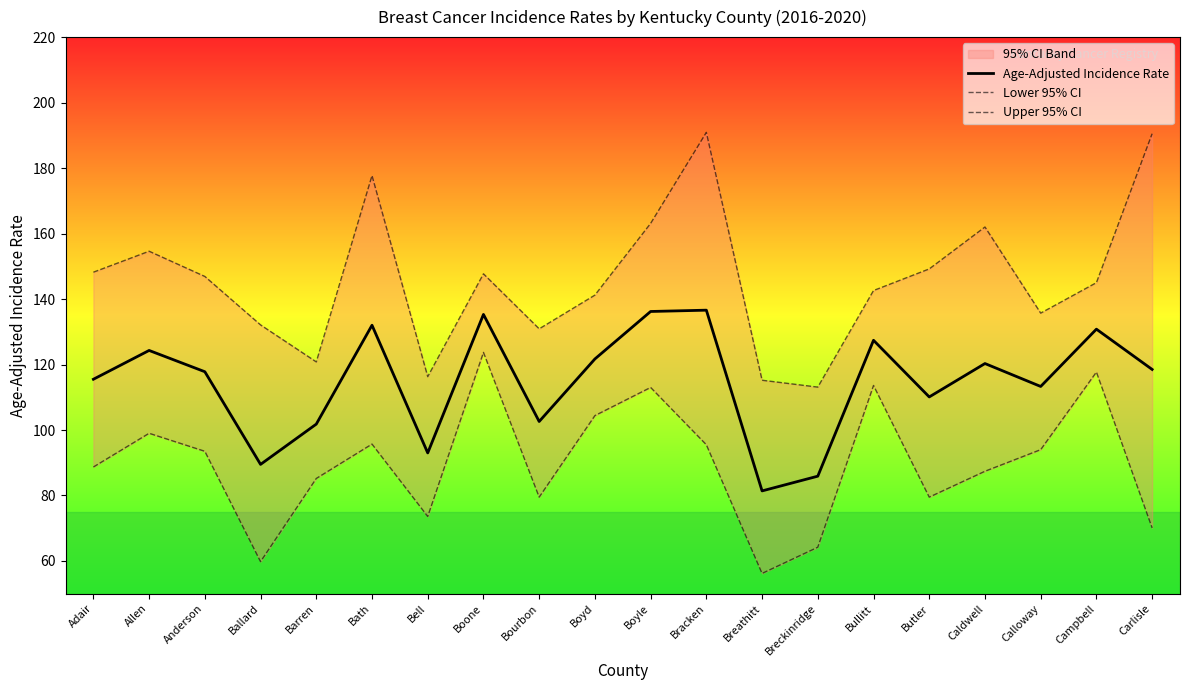

Reading right to left, list all the values displayed in this chart.

Age-Adjusted Incidence Rate: Carlisle=118.5	Campbell=130.8	Calloway=113.3	Caldwell=120.3	Butler=110.1	Bullitt=127.4	Breckinridge=85.9	Breathitt=81.4	Bracken=136.6	Boyle=136.2	Boyd=121.7	Bourbon=102.6	Boone=135.3	Bell=93.0	Bath=132.0	Barren=101.8	Ballard=89.5	Anderson=117.8	Allen=124.3	Adair=115.5
Lower 95% CI: Carlisle=70.1	Campbell=117.7	Calloway=94.0	Caldwell=87.4	Butler=79.5	Bullitt=113.6	Breckinridge=64.2	Breathitt=56.2	Bracken=95.5	Boyle=113.0	Boyd=104.4	Bourbon=79.5	Boone=123.7	Bell=73.6	Bath=95.7	Barren=85.2	Ballard=59.8	Anderson=93.5	Allen=99.0	Adair=88.7
Upper 95% CI: Carlisle=190.5	Campbell=145.0	Calloway=135.7	Caldwell=162.0	Butler=149.2	Bullitt=142.6	Breckinridge=113.1	Breathitt=115.2	Bracken=190.9	Boyle=163.1	Boyd=141.2	Bourbon=130.9	Boone=147.7	Bell=116.3	Bath=177.7	Barren=120.8	Ballard=132.1	Anderson=146.9	Allen=154.6	Adair=148.2